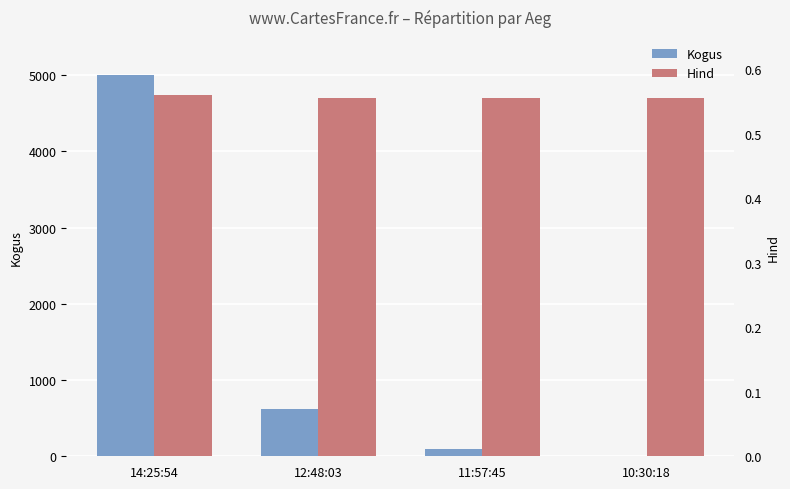

What is the value of the Hind bar at the 4th from the left?

0.6